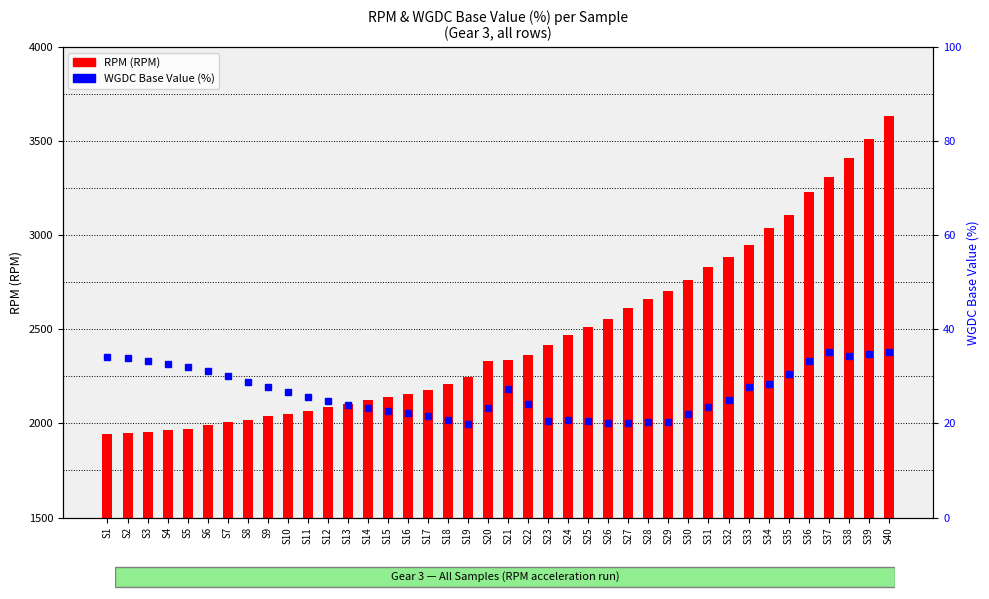

Rank the series by their average value, from lowest to highest.

WGDC Base Value (%), RPM (RPM)